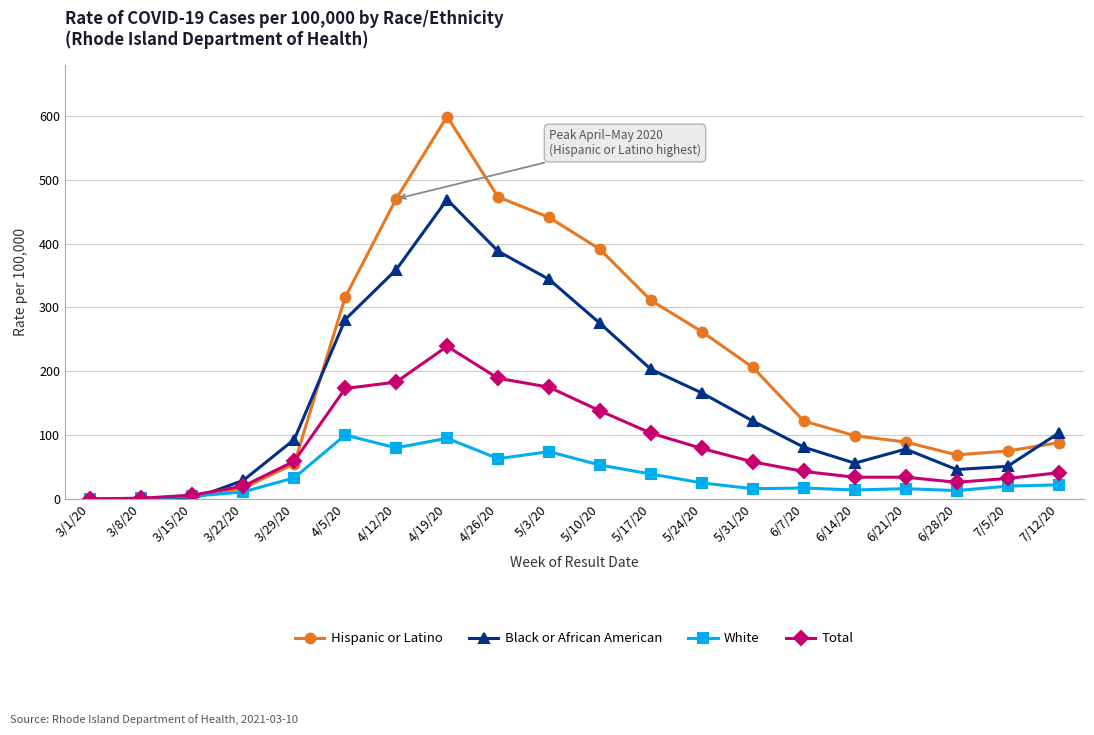

How many lines are shown in the chart?

4